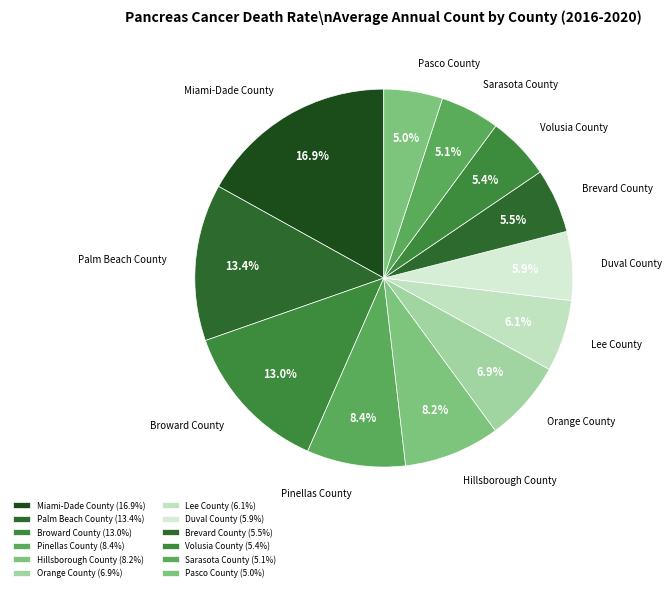

Between Broward County and Pinellas County, which is larger?

Broward County